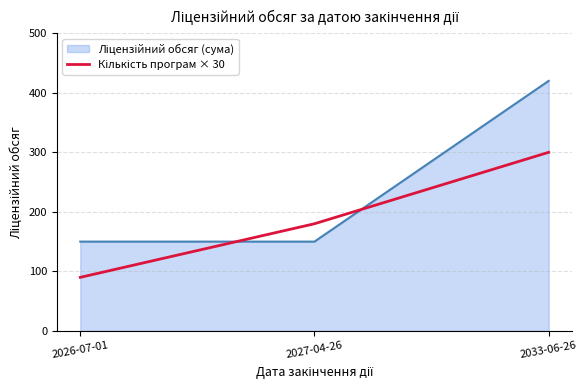

What is the spread (max minus min) of values at 2026-07-01?

60